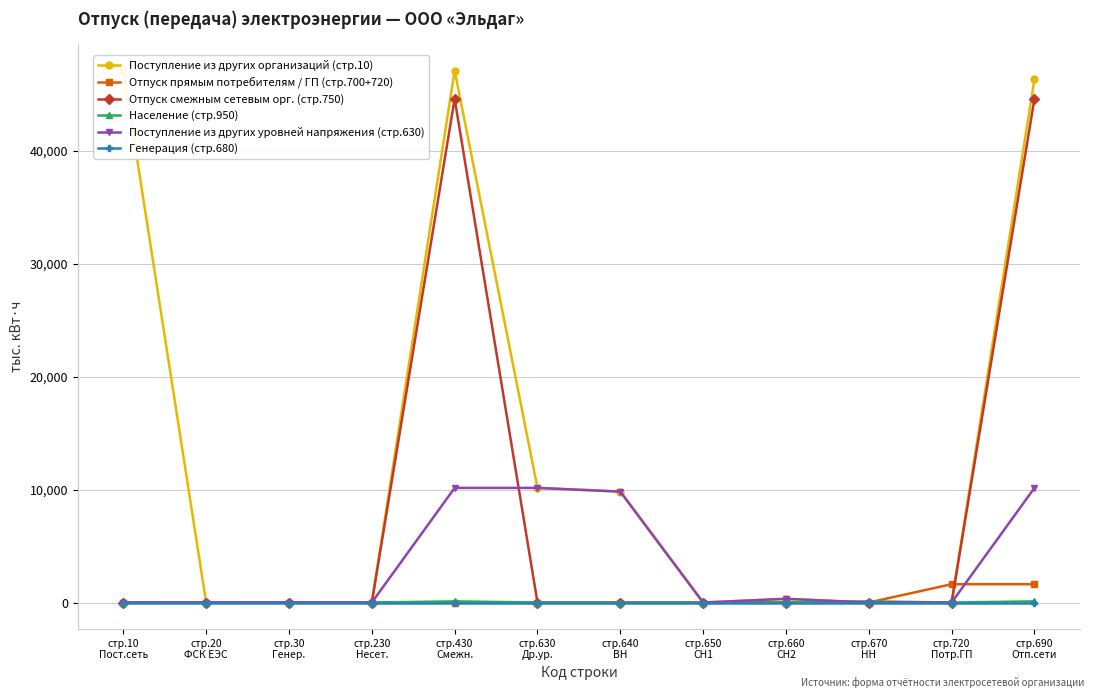

What are all the series names shown in the legend?

Поступление из других организаций (стр.10), Отпуск прямым потребителям / ГП (стр.700+720), Отпуск смежным сетевым орг. (стр.750), Население (стр.950), Поступление из других уровней напряжения (стр.630), Генерация (стр.680)